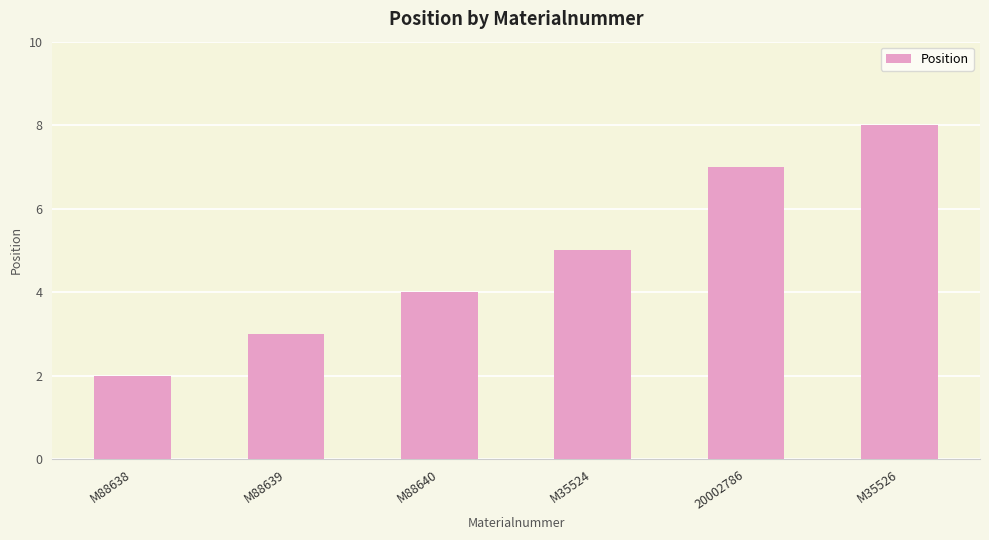

What is the label of the 5th bar from the left?

20002786